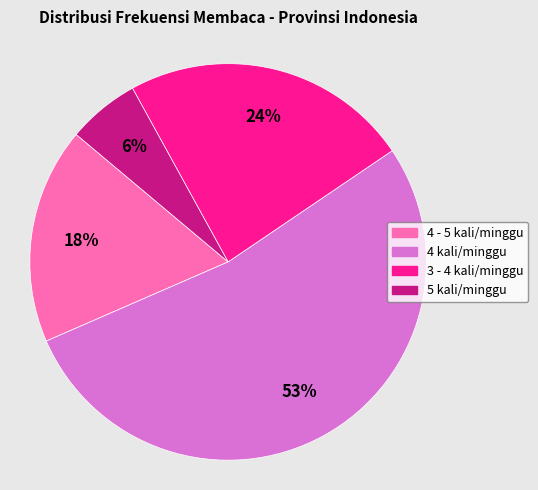

Rank the categories by value from highest to lowest.

4 kali/minggu, 3 - 4 kali/minggu, 4 - 5 kali/minggu, 5 kali/minggu